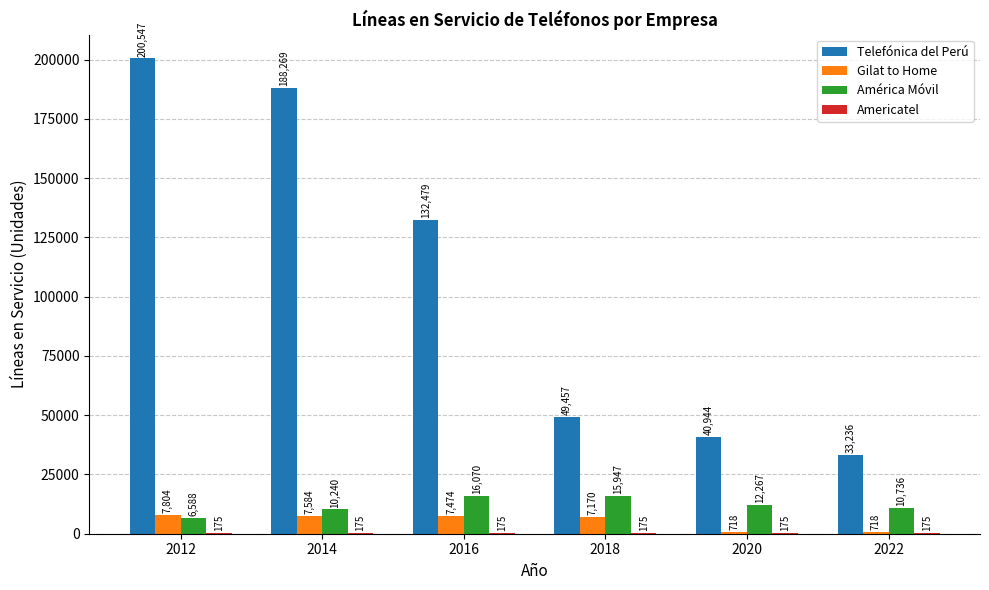

Which series changed the most between 2014 and 2018?

Telefónica del Perú